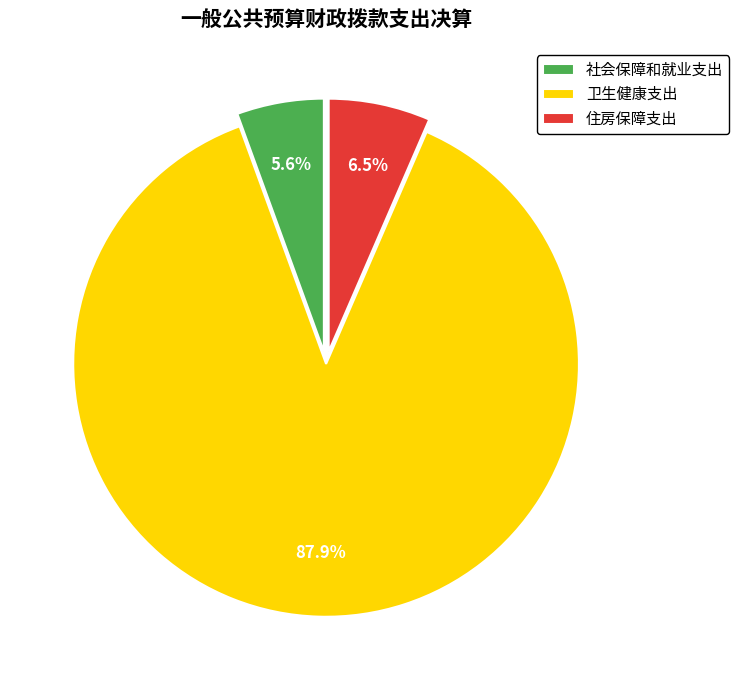

Combined, what portion of the pie is 住房保障支出 and 卫生健康支出?

94.4%